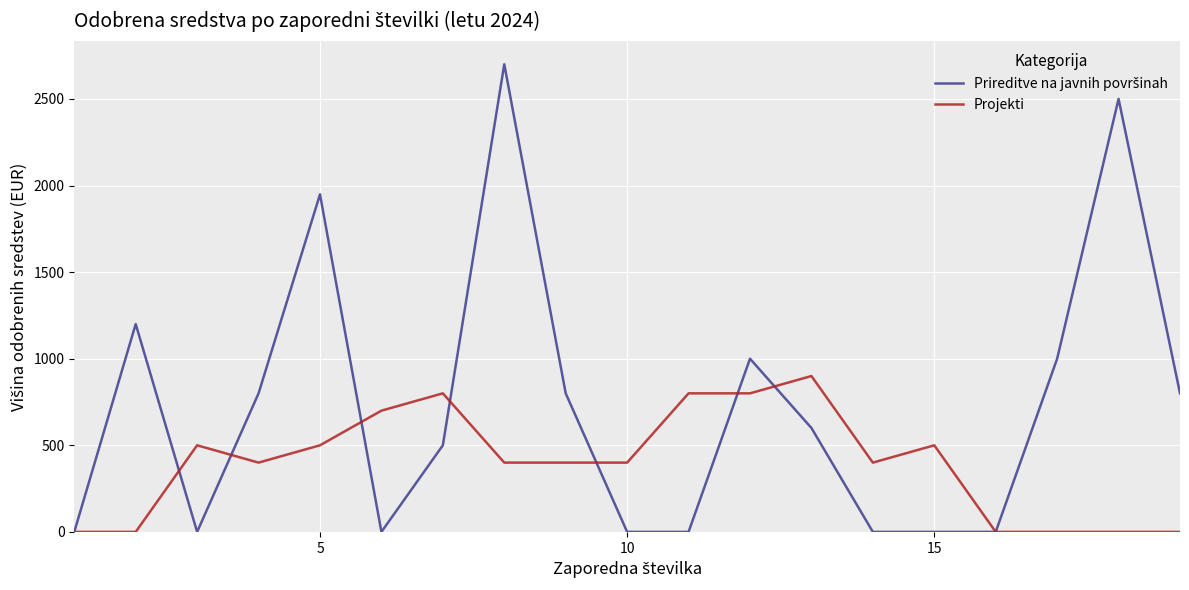

What is the maximum value shown in the chart?

2700